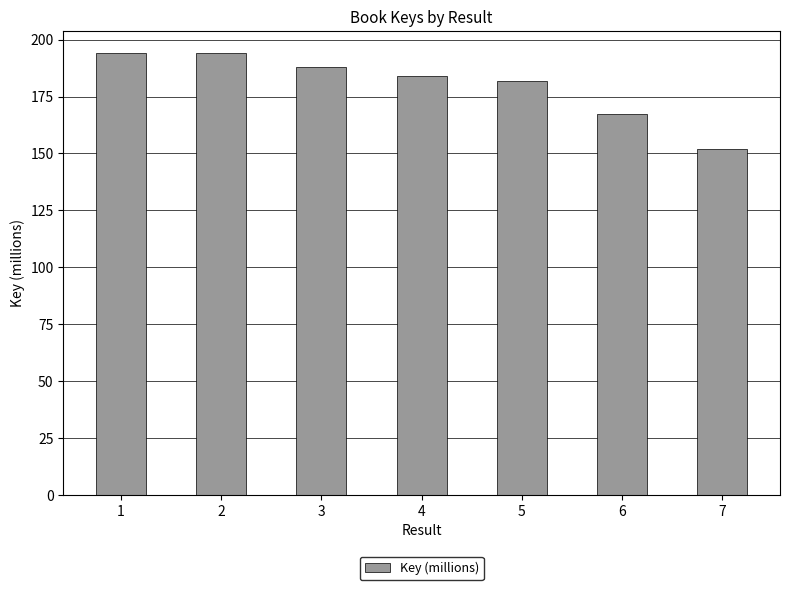

What is the minimum value shown in the chart?

151.8